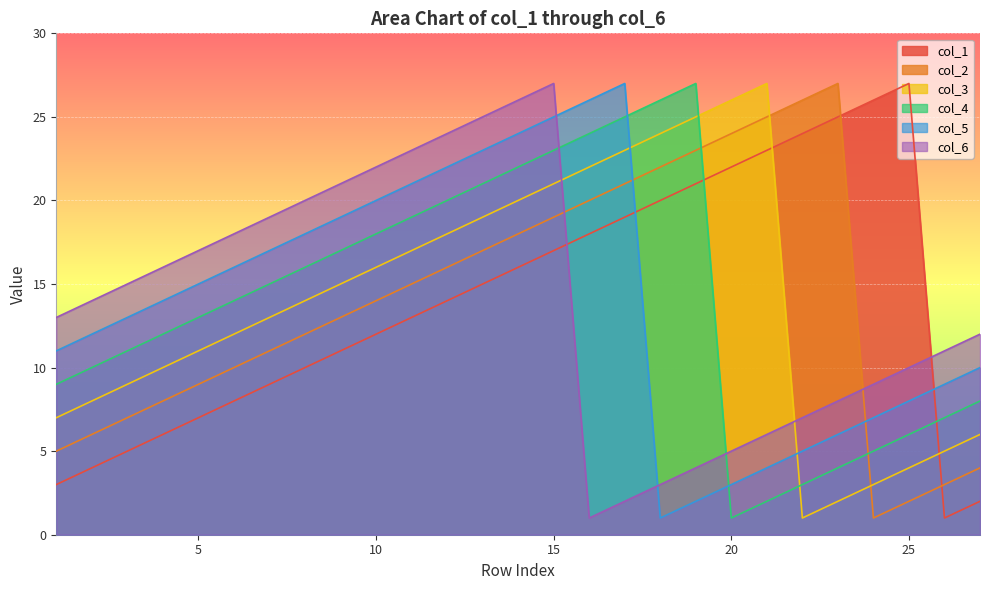

What is the value of the col_4 point at the 26th from the left?

7